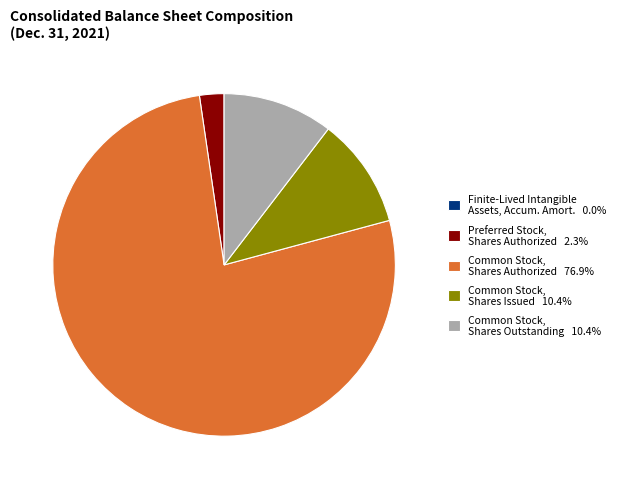

Does Common Stock, Shares Authorized 76.9% represent more than half of the total?

Yes